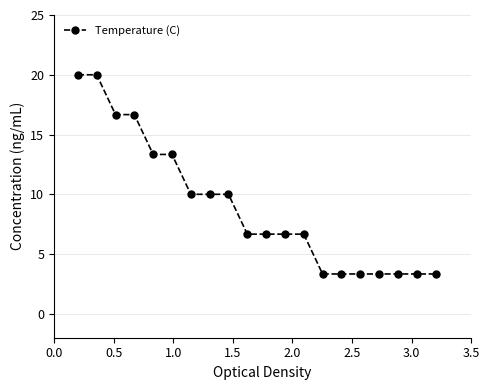

What is the maximum value shown in the chart?

20.0